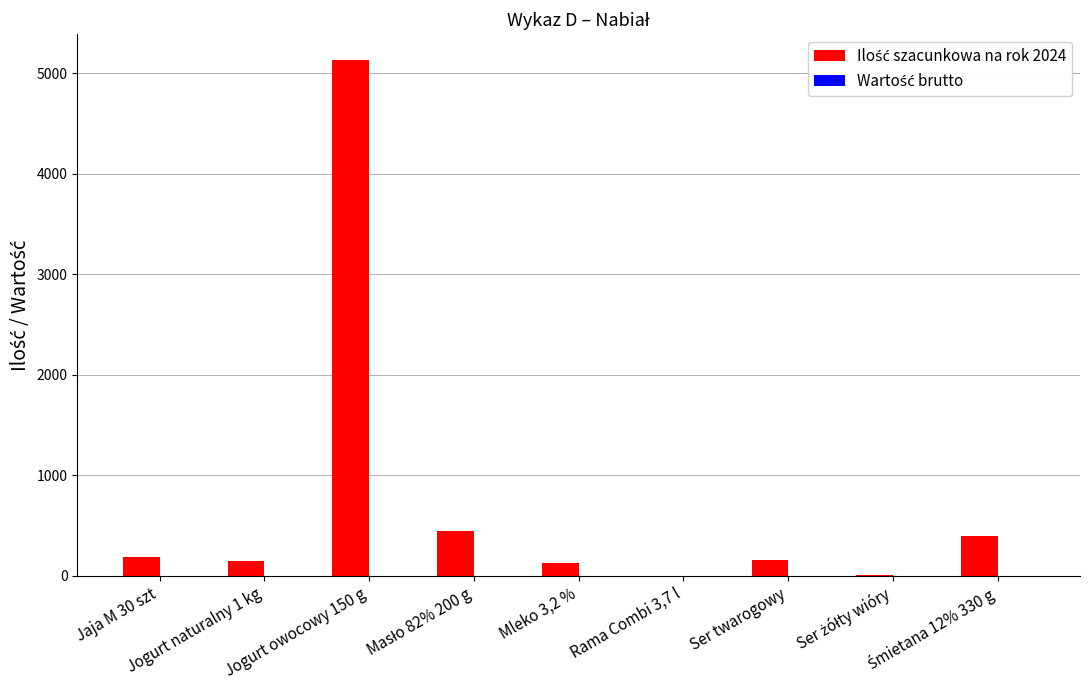

Is it true that the value at Ser twarogowy is 162?

True